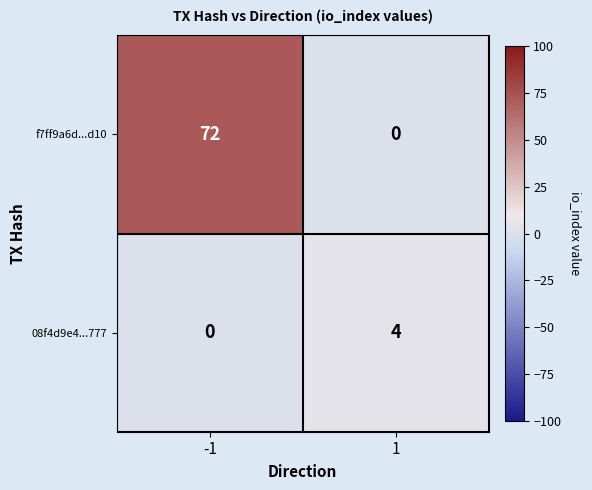

Read the 08f4d9e4...777 value at 1.

4